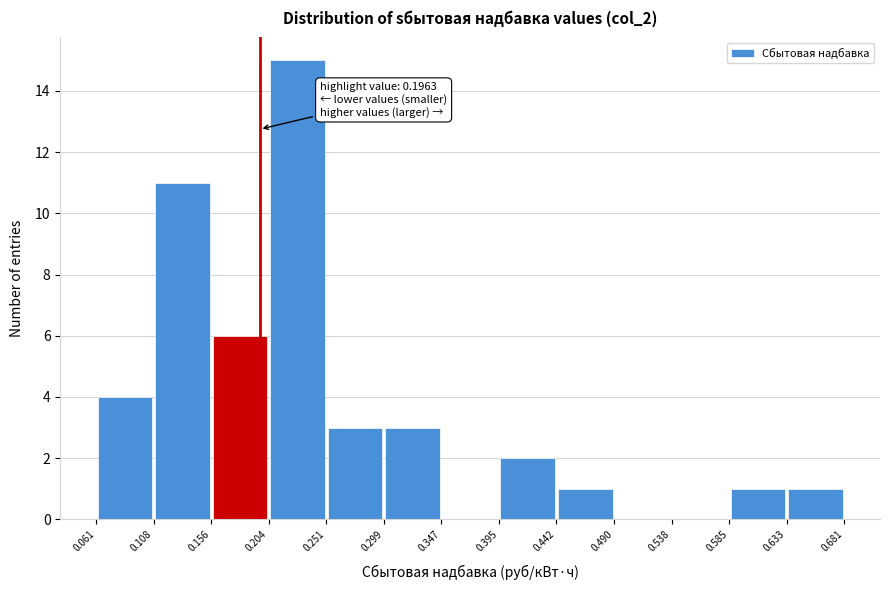

Which range on the x-axis has the tallest bar?

0.204 to 0.251